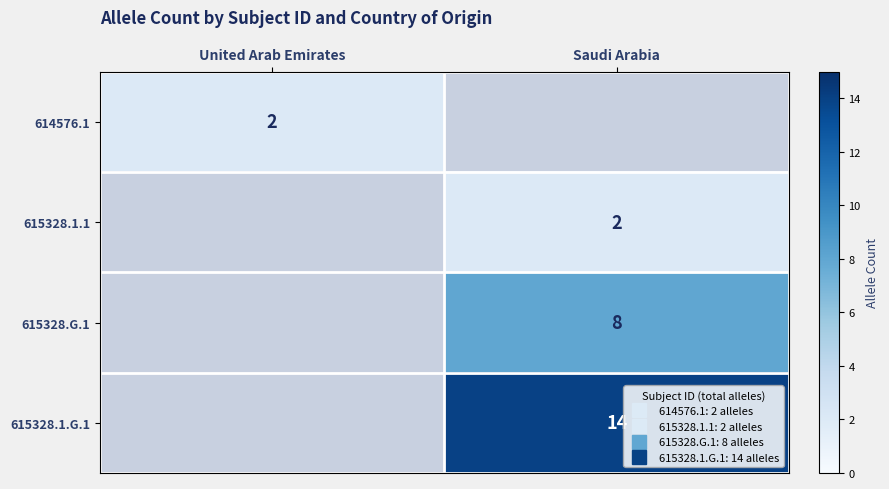

Which category has the highest value in the 615328.1.1 series?

Saudi Arabia